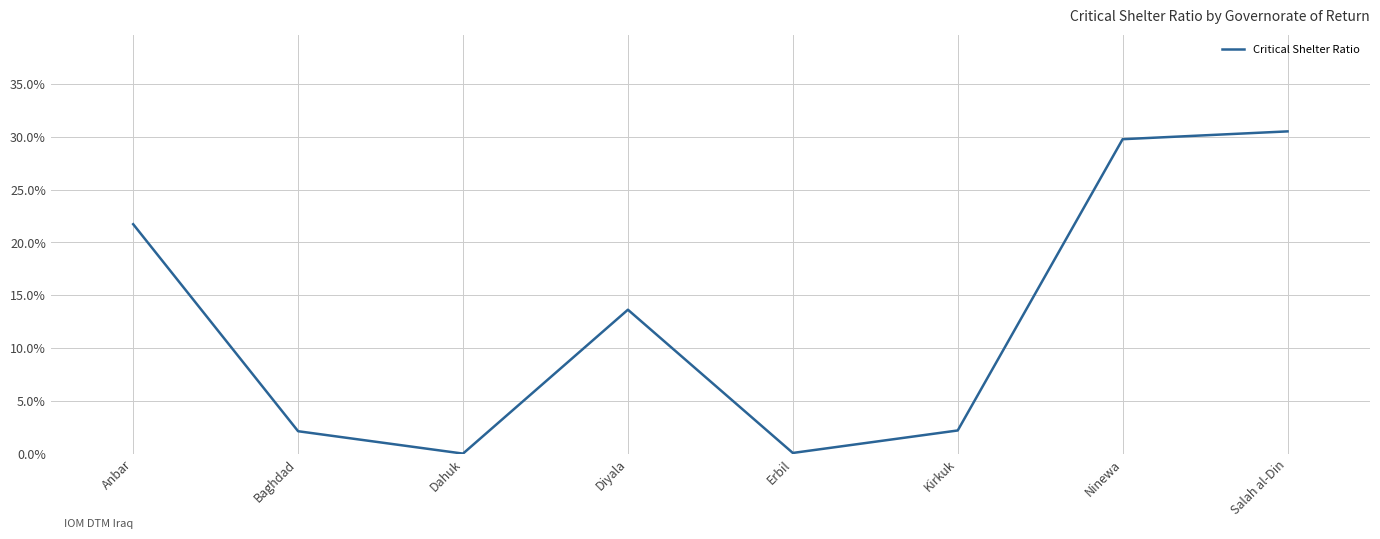

Rank the categories by value from lowest to highest.

Dahuk, Erbil, Baghdad, Kirkuk, Diyala, Anbar, Ninewa, Salah al-Din